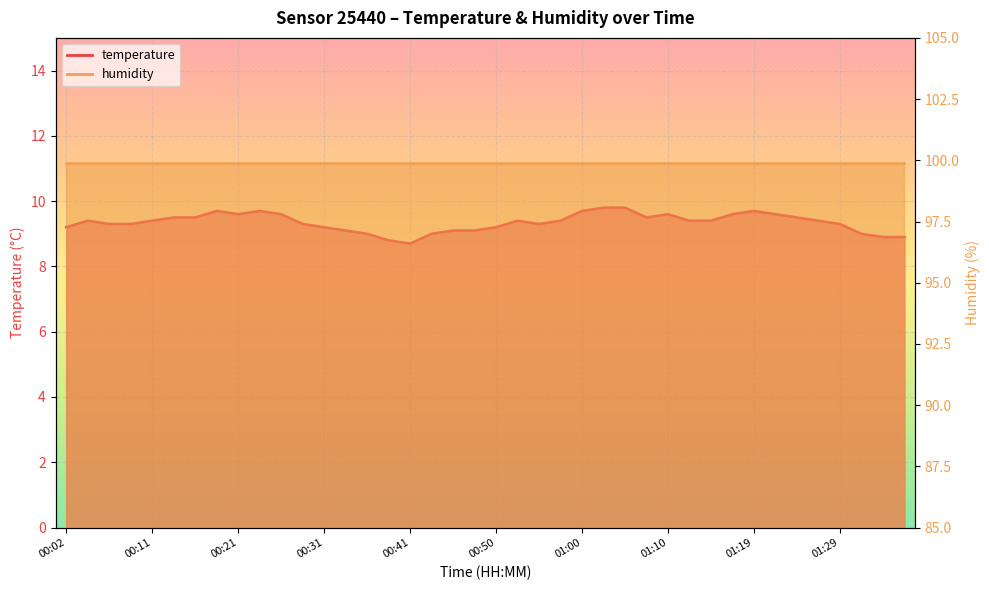

What is the label of the 26th point from the right?

00:36